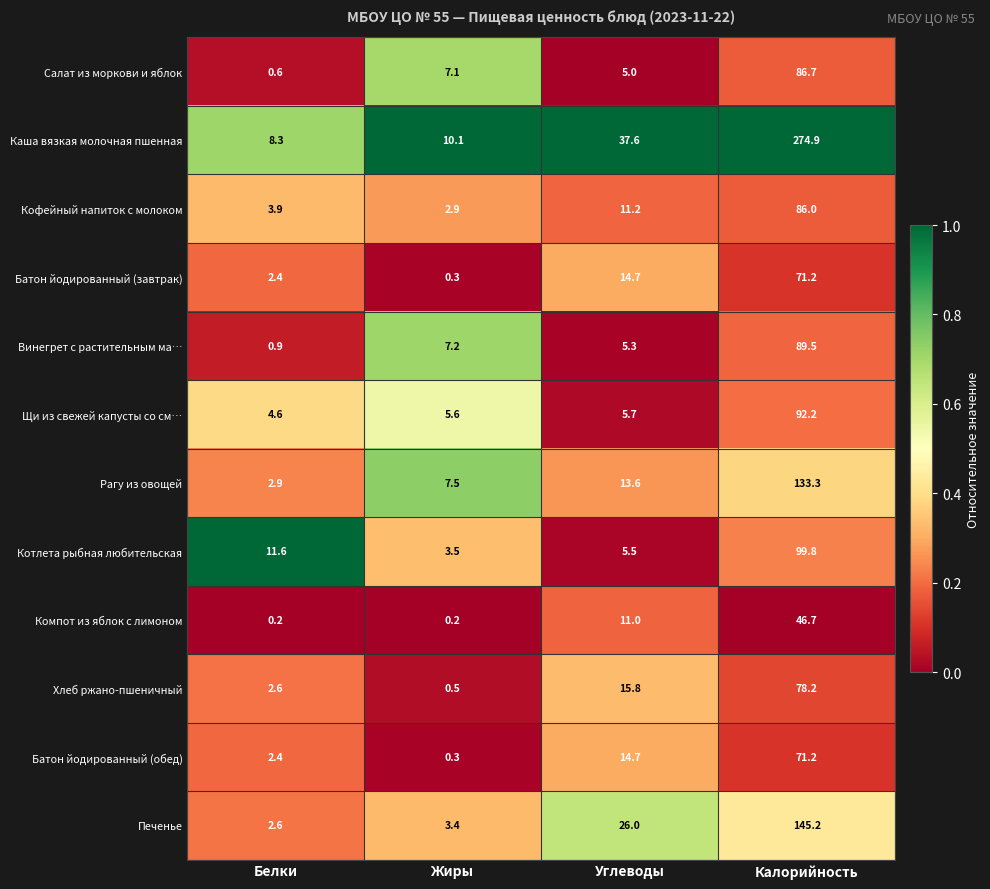

The Батон йодированный (завтрак) series shows 101.2 at Калорийность. True or false?

False